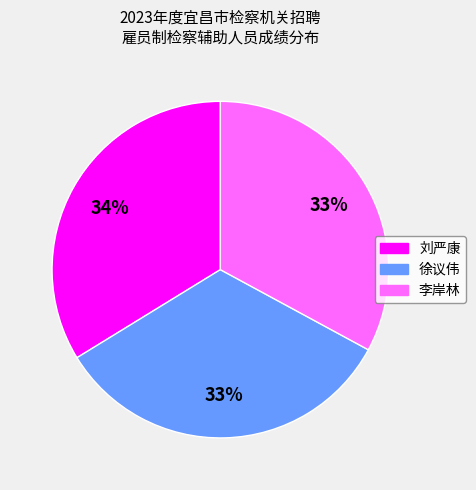

To the nearest percent, what portion does 李岸林 represent?

33%